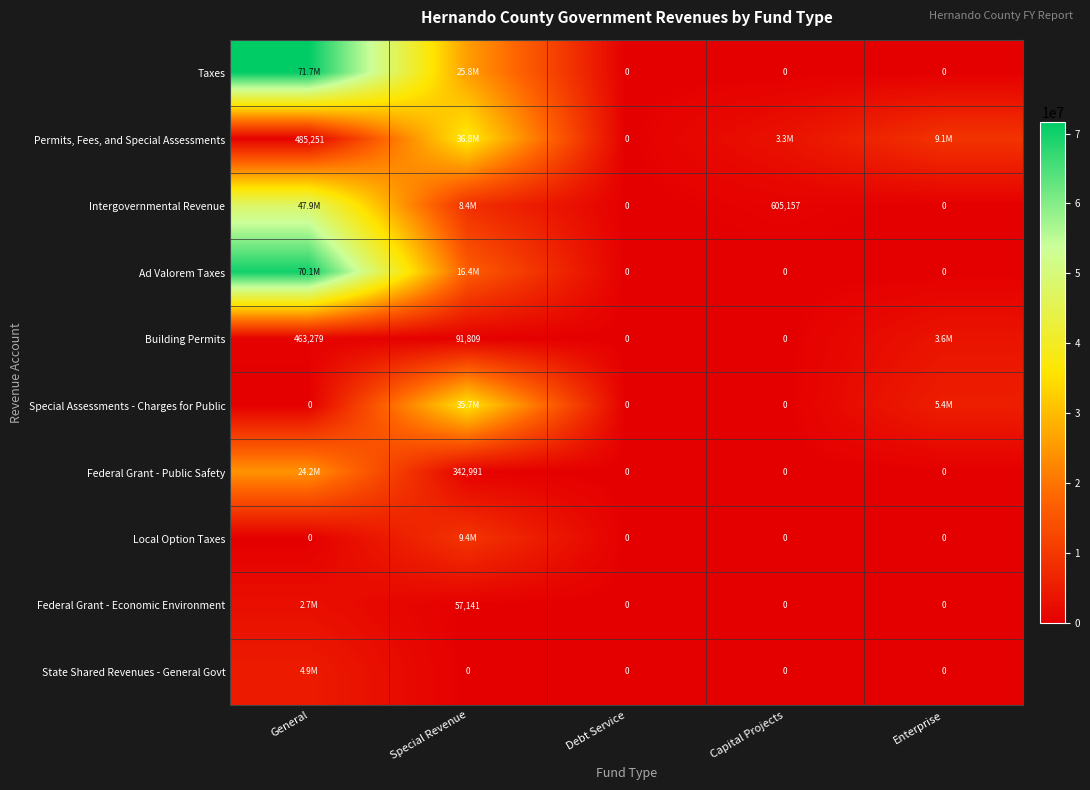

Is the value of Special Assessments - Charges for Public at General greater than the value of Intergovernmental Revenue at General?

No